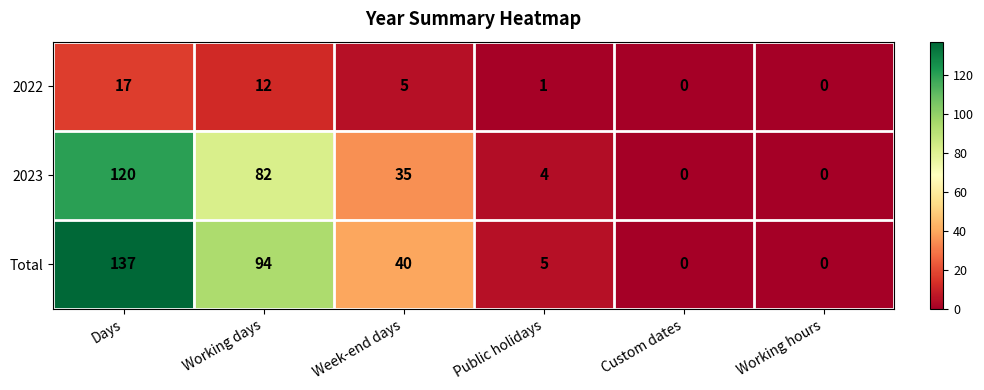

Reading left to right, list all the values displayed in this chart.

2022: 17	12	5	1	0	0
2023: 120	82	35	4	0	0
Total: 137	94	40	5	0	0